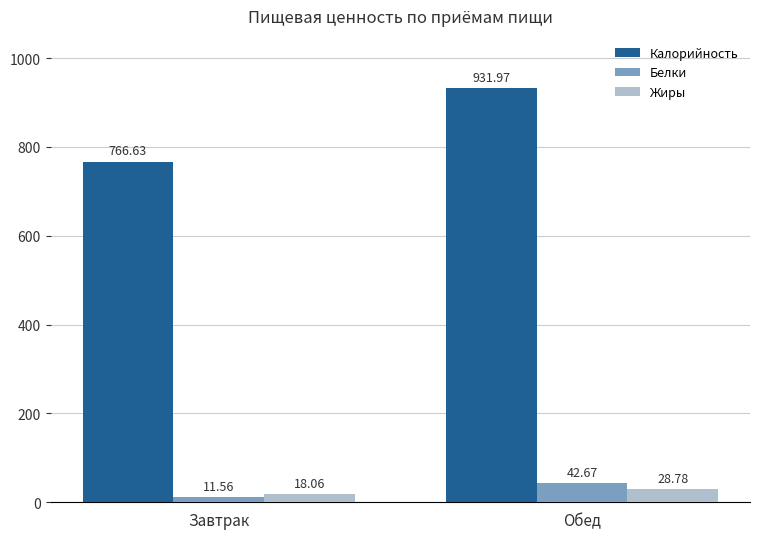

Which category has the highest value in the Жиры series?

Обед